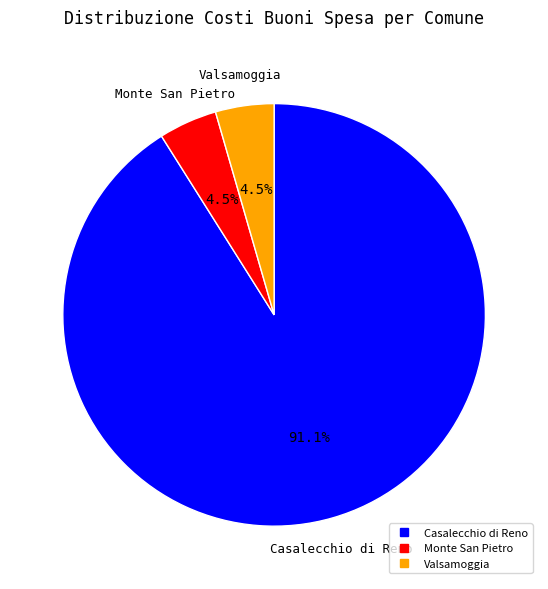

Is there a majority slice in this chart?

Yes